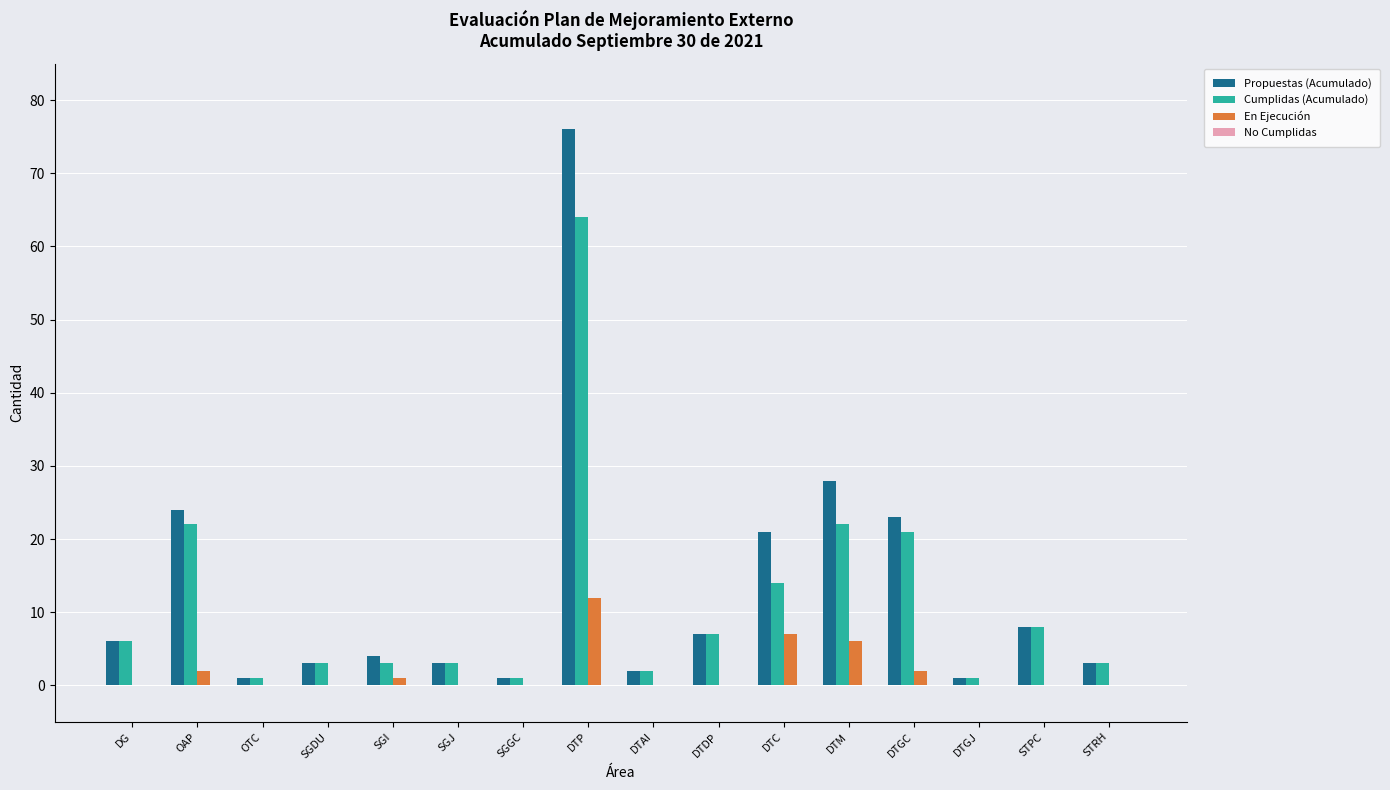

What is the average value of the Cumplidas (Acumulado) series?

11